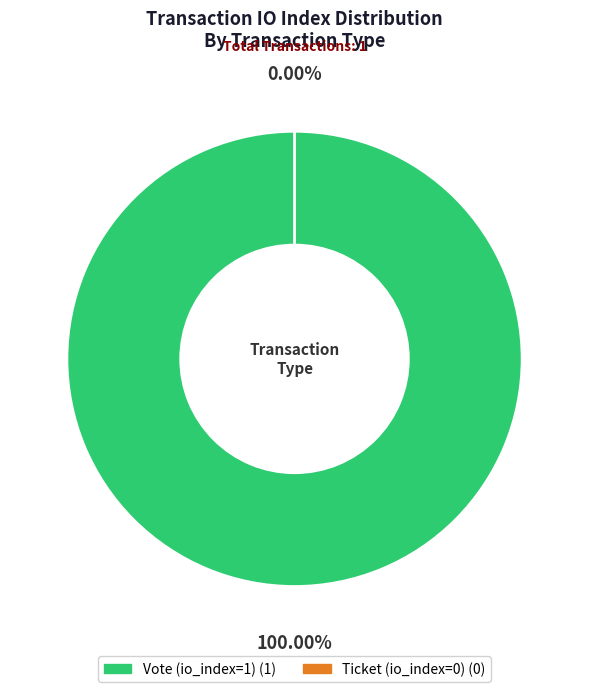

Is there any slice that represents more than half of the pie?

Yes